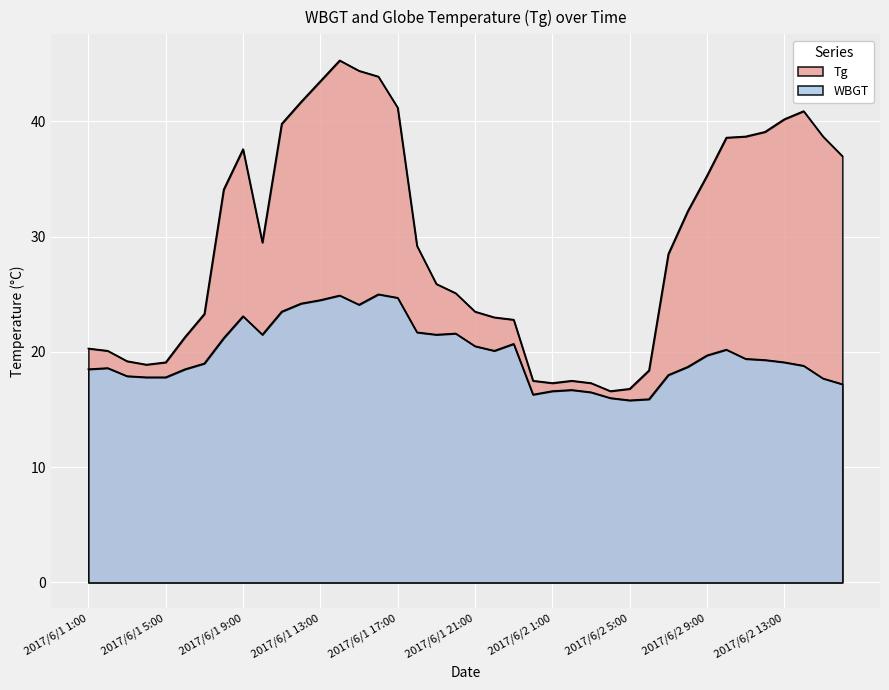

Is the value of WBGT at 2017/6/1 23:00 greater than the value of Tg at 2017/6/1 17:00?

No